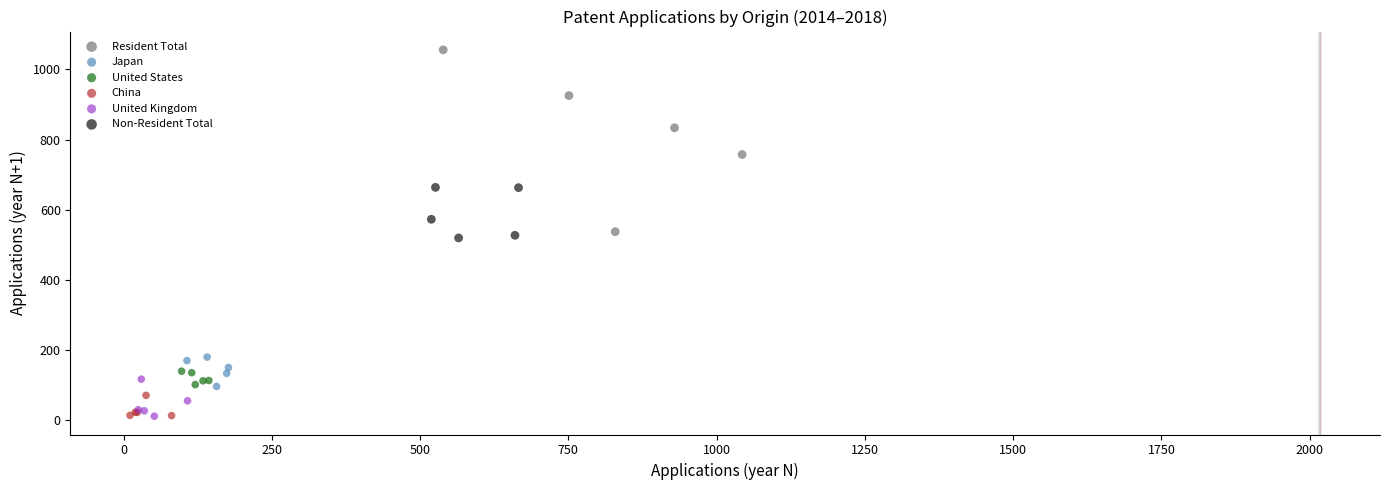

Which series has the widest spread of Y values?

Resident Total